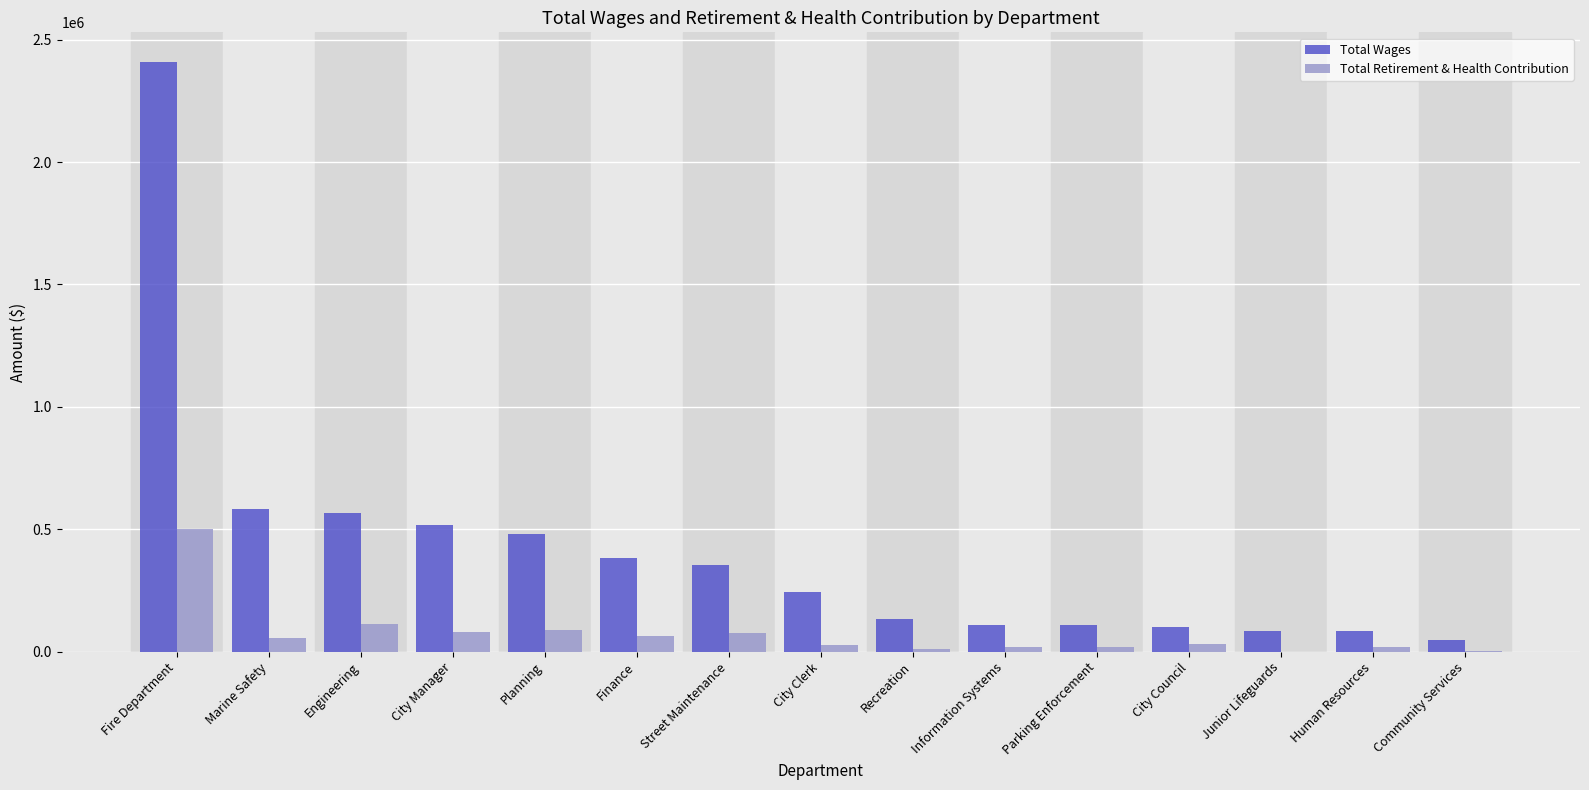

How many data points does each series have?

15